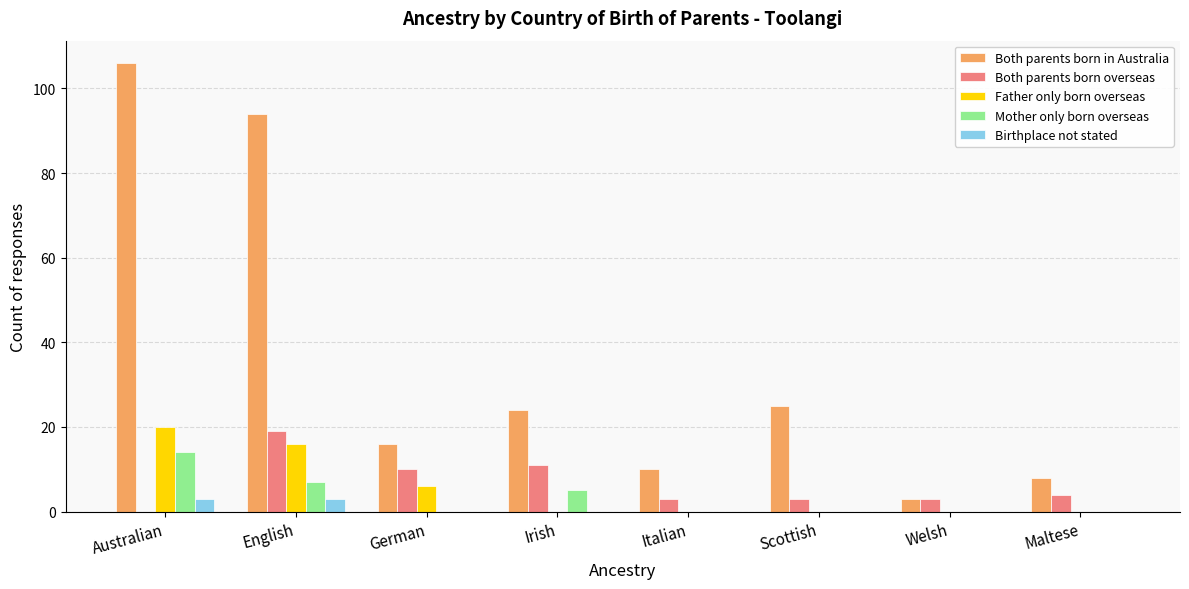

What is the maximum value for Birthplace not stated?

3